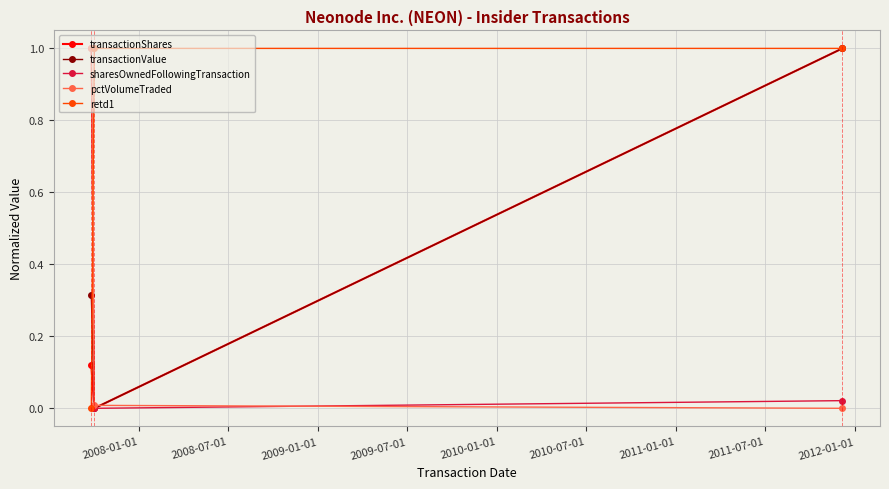

At how many categories does at least one series exceed 0?

3